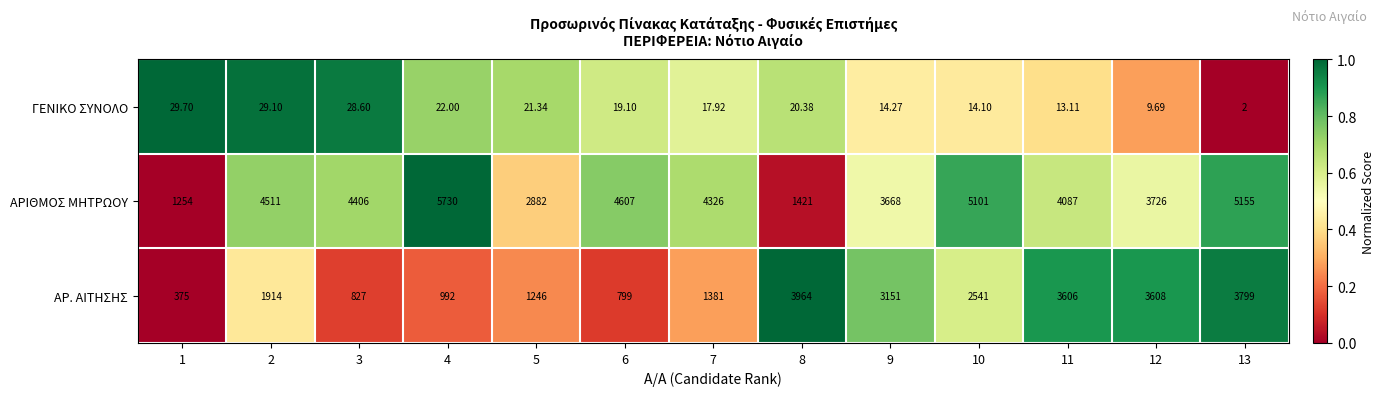

What is the spread (max minus min) of values at 1?

1224.3